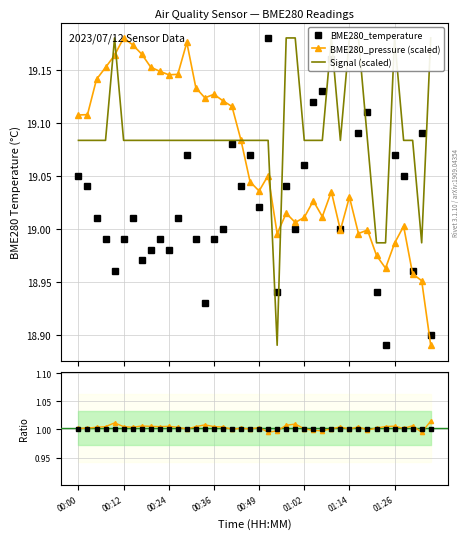

What position from the right is 00:24?

30